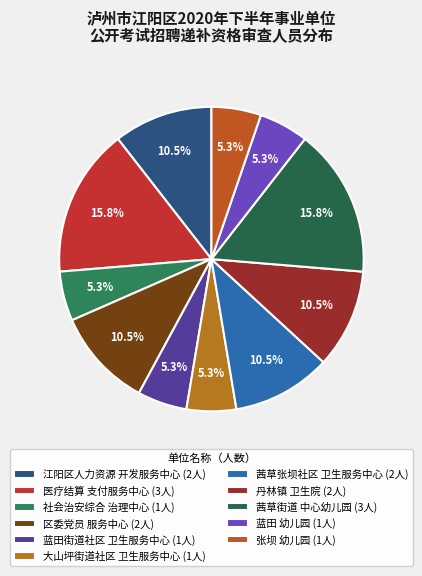

Is there any slice that represents more than half of the pie?

No